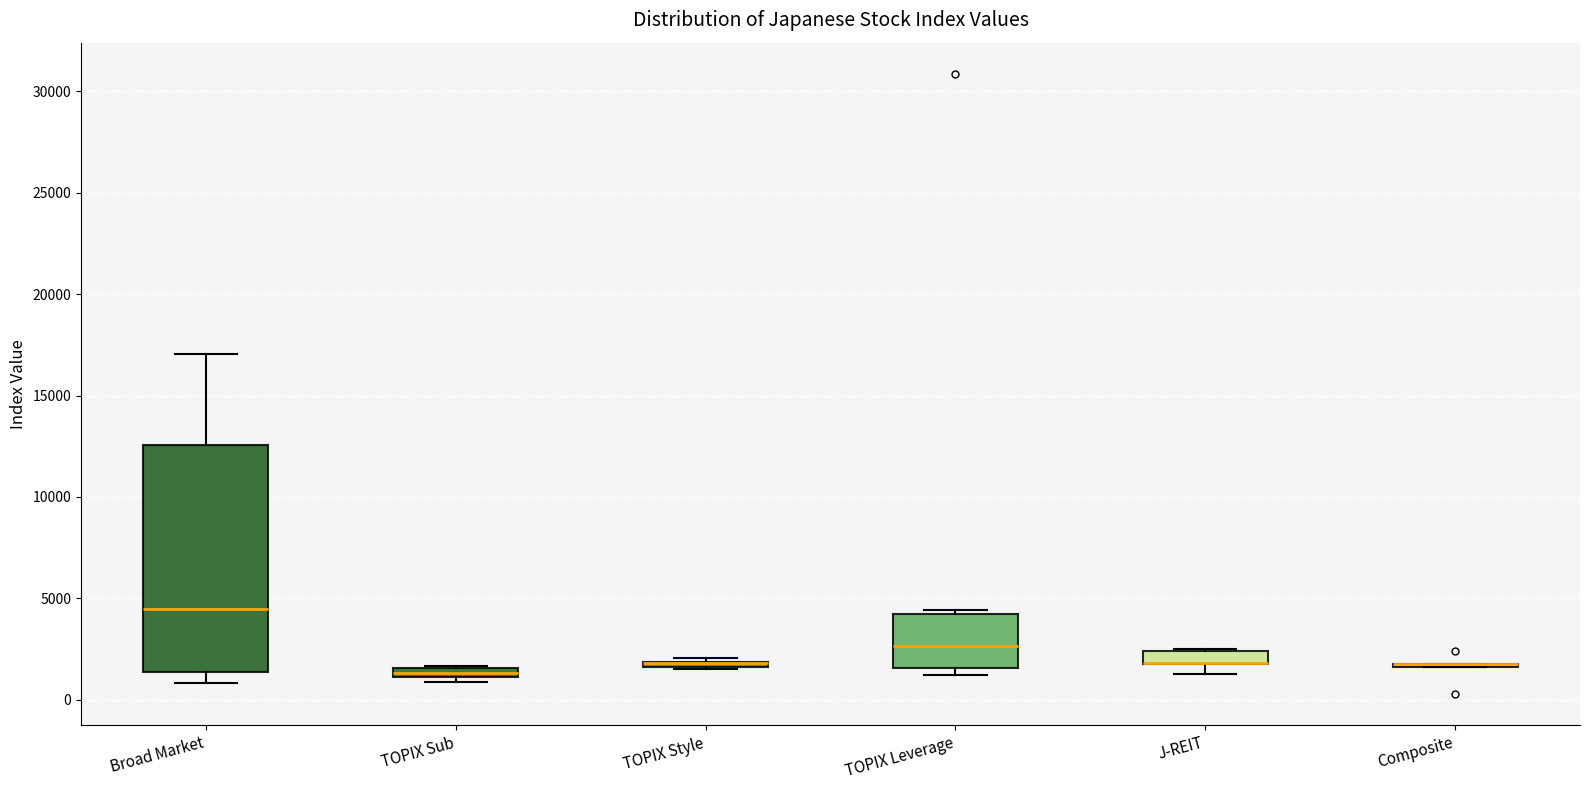

Comparing the boxes themselves (not the whiskers), which one is the tallest?

Broad Market